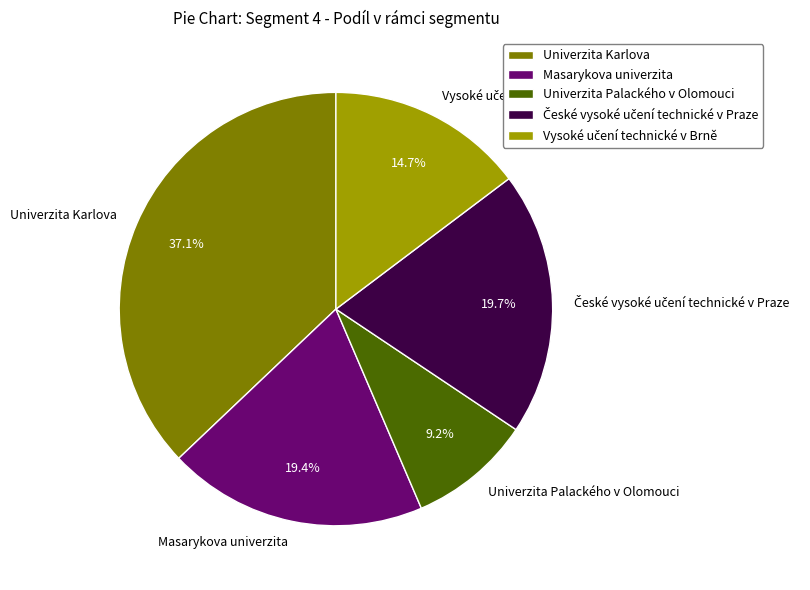

Is it true that Univerzita Karlova is 44% of the pie?

False